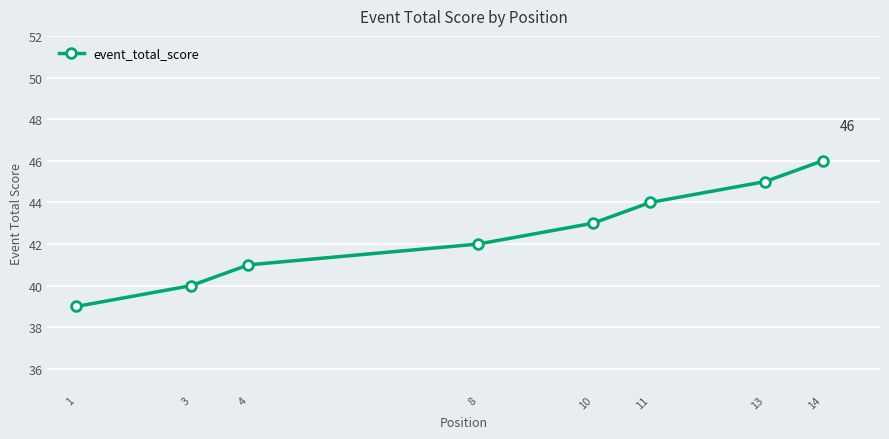

What is the value of the 5th point from the left?

43